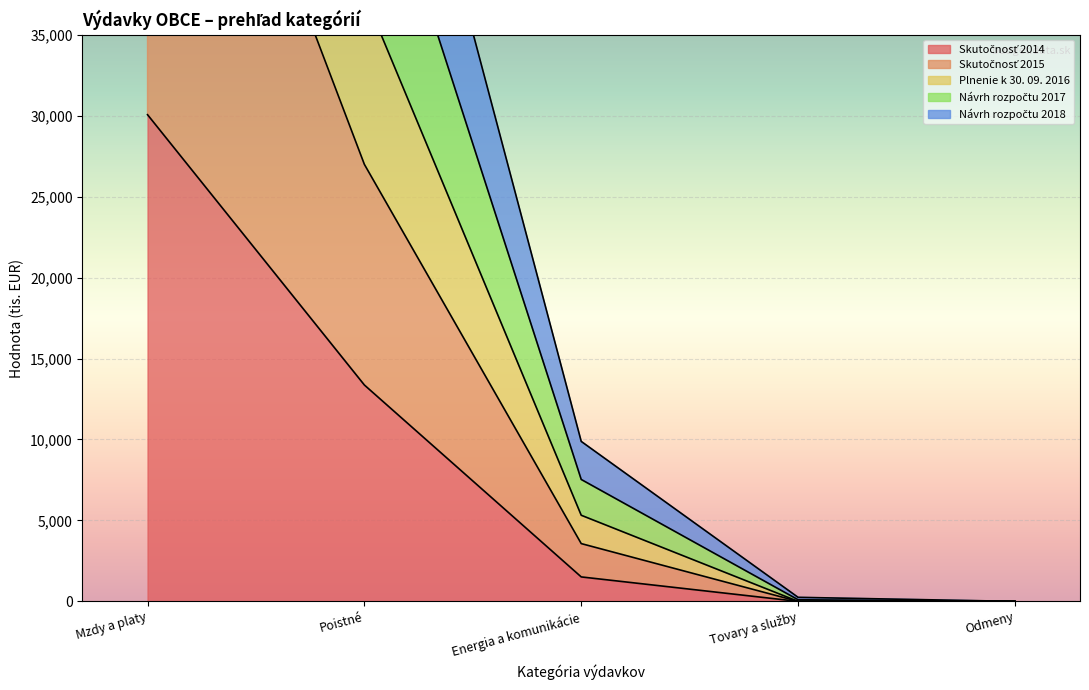

List the labels in order of Skutočnosť 2015 value, largest first.

Mzdy a platy, Poistné, Energia a komunikácie, Tovary a služby, Odmeny